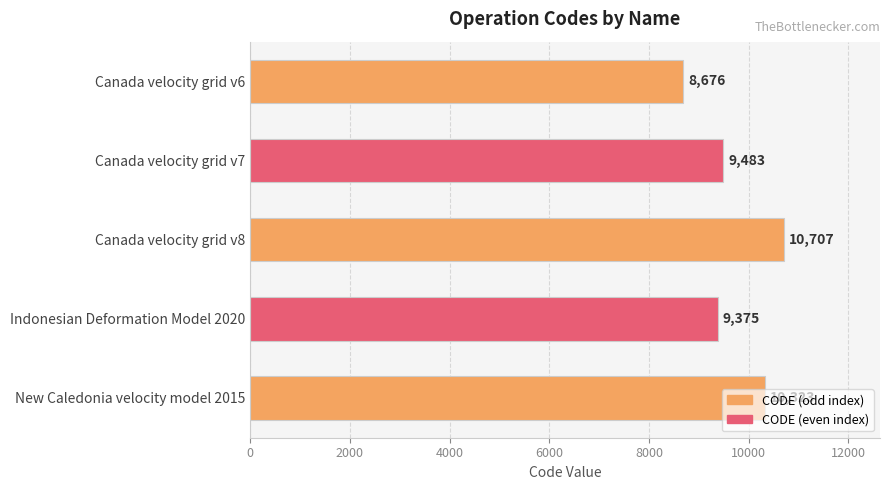

What is the smallest value displayed?

8676